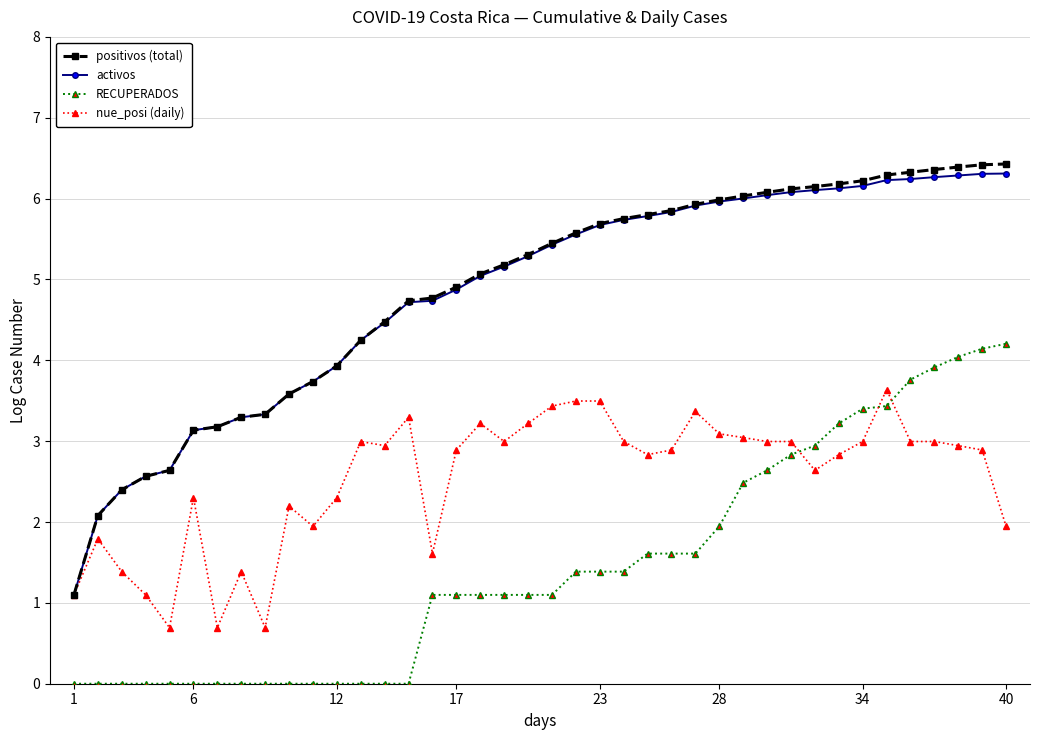

What is the value of the activos point at the 38th from the left?

6.3